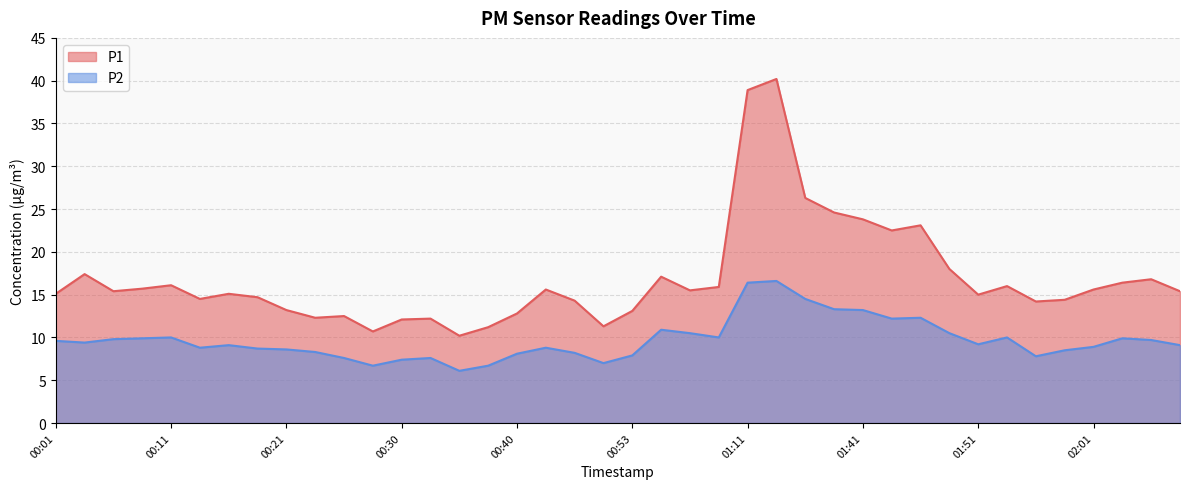

Which series has the largest range (max minus min)?

P1